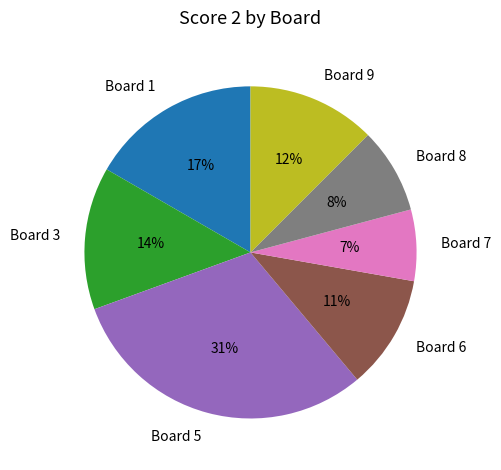

Rank the categories by value from lowest to highest.

Board 7, Board 8, Board 6, Board 9, Board 3, Board 1, Board 5